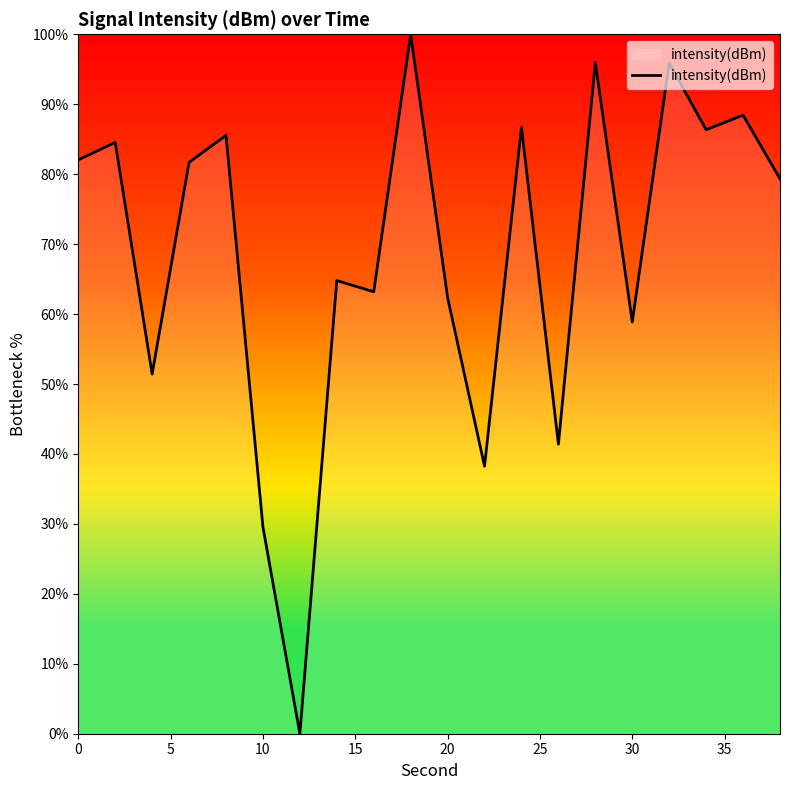

What is the difference between the maximum and minimum values?

100.0